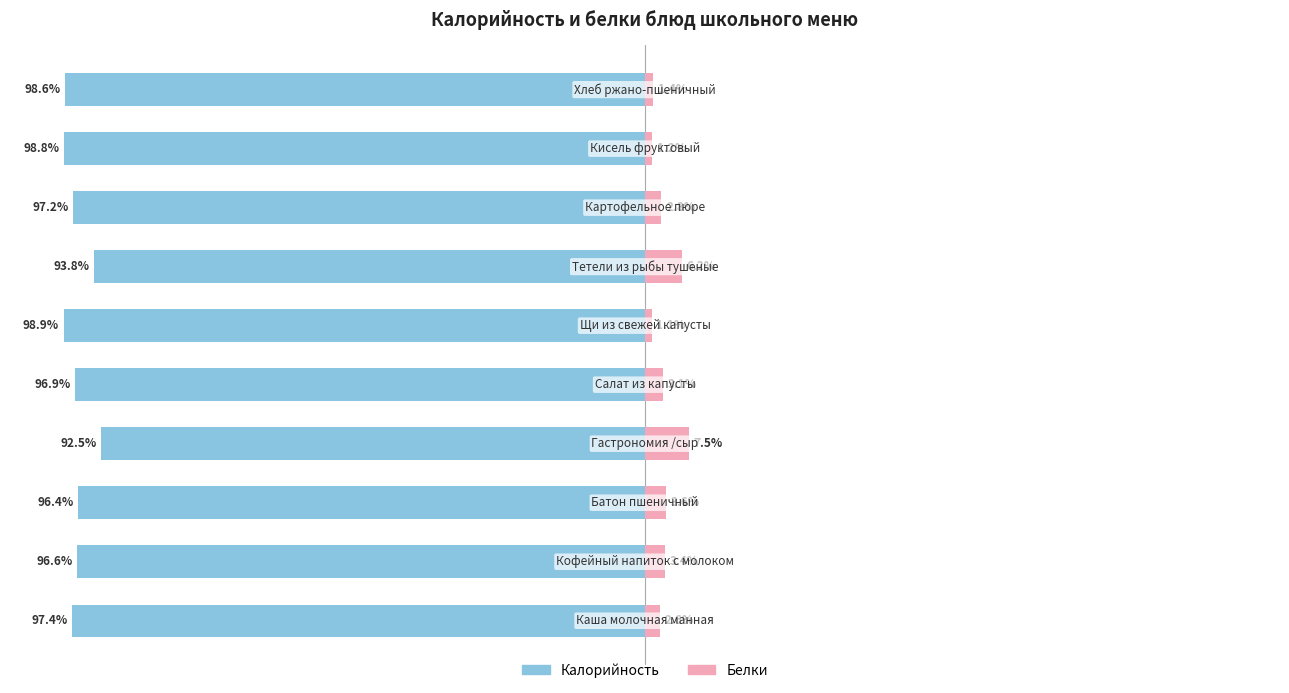

Between 9 and 1, which is larger?

1